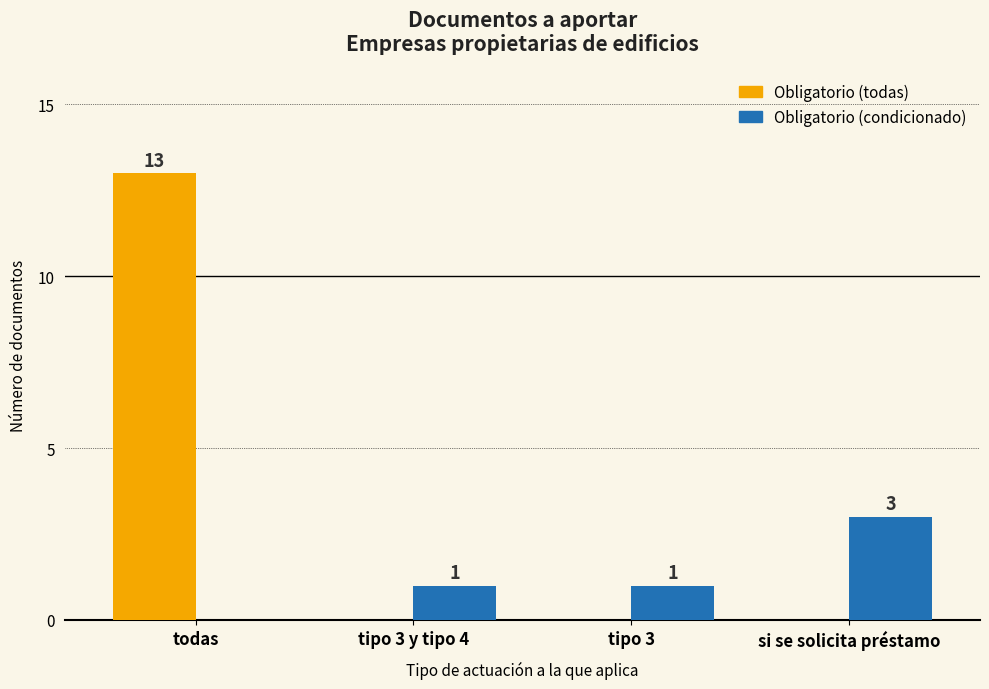

How many values in the Obligatorio (todas) series exceed 0?

1